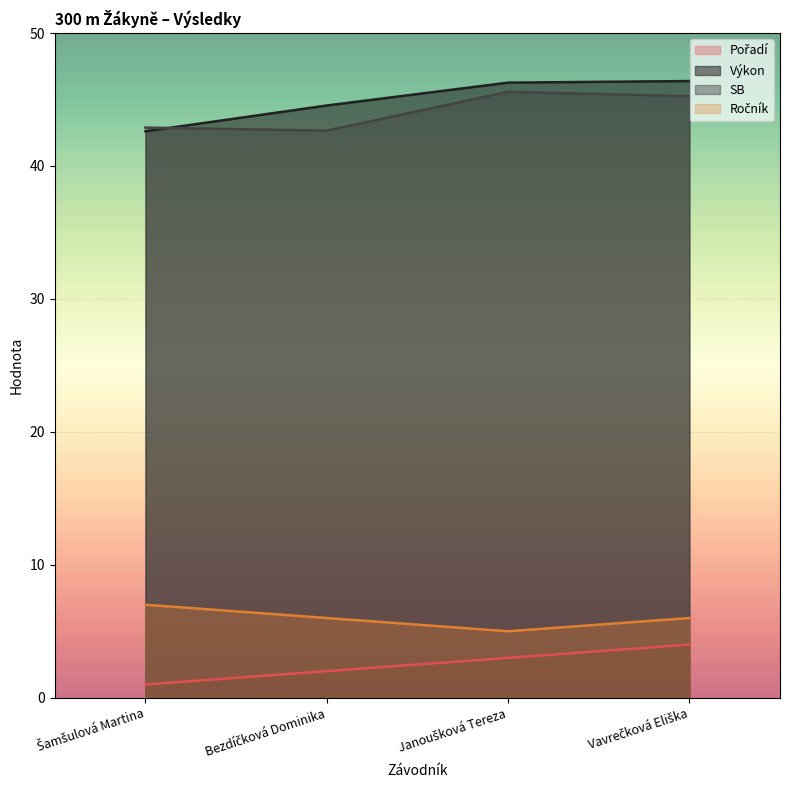

What is the total value across all series at Vavrečková Eliška?

101.6